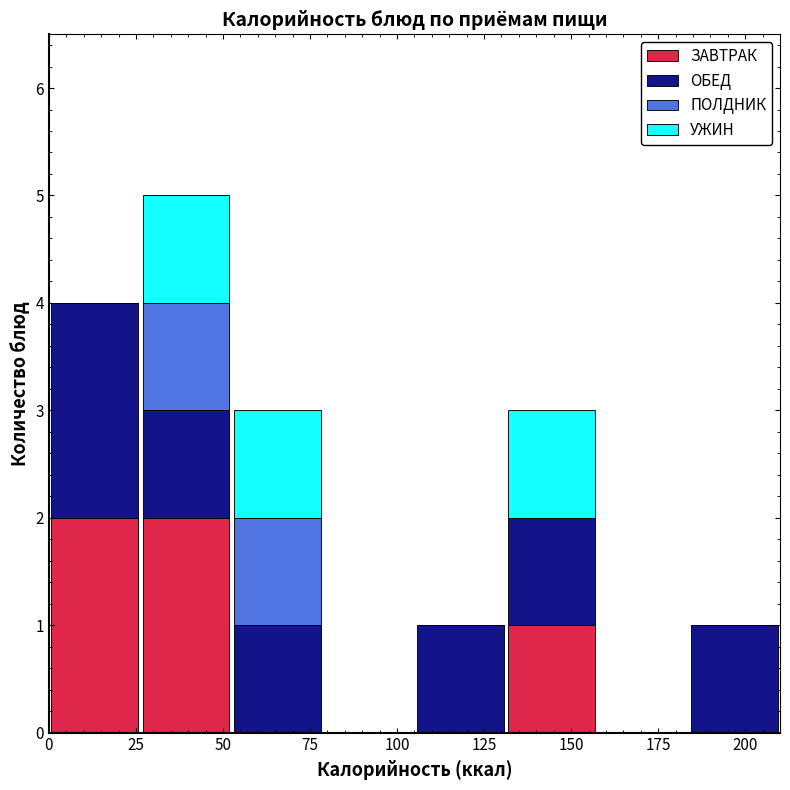

Which range on the x-axis has the tallest stacked bar (by total height)?

25 to 55